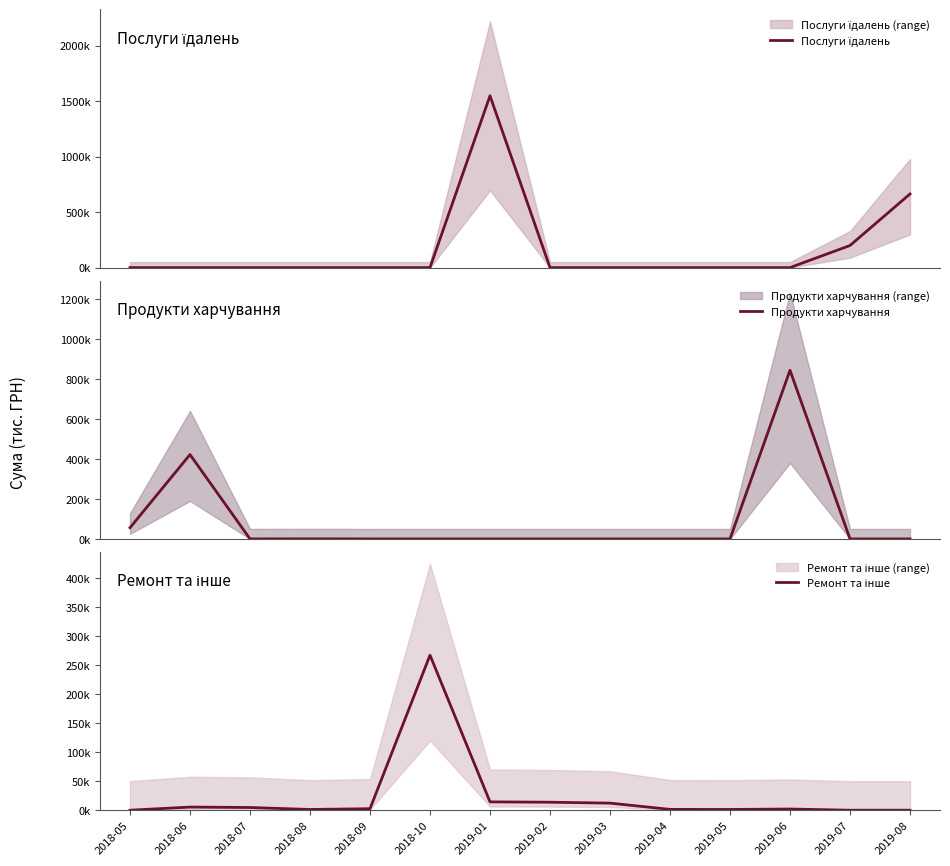

The Продукти харчування series shows 496.9 at 2019-08. True or false?

False